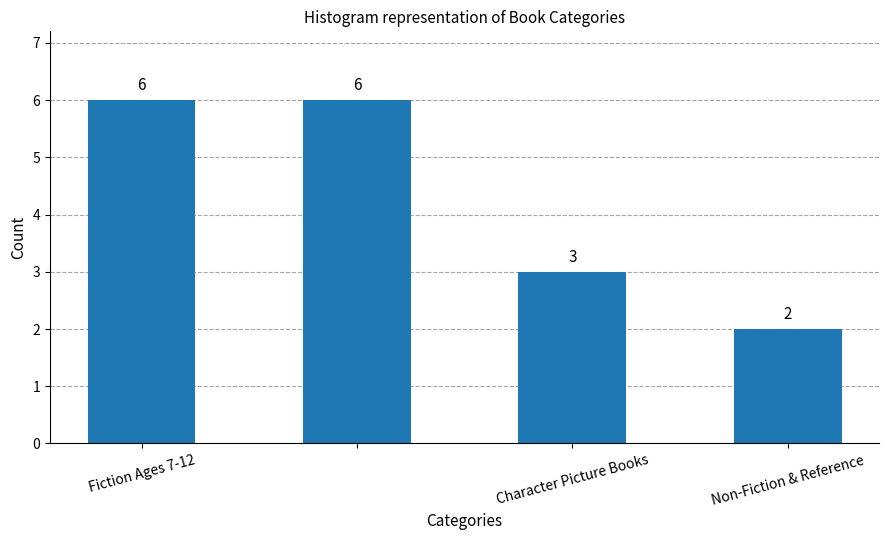

Count the values in the range 3 to 6.

3